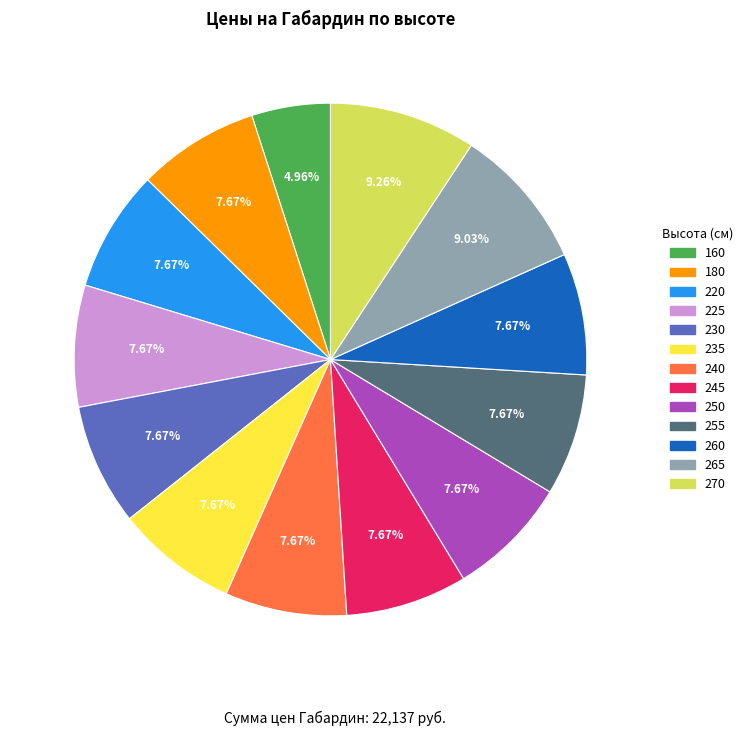

To the nearest percent, what is the difference between the largest and smallest slice percentages?

4%